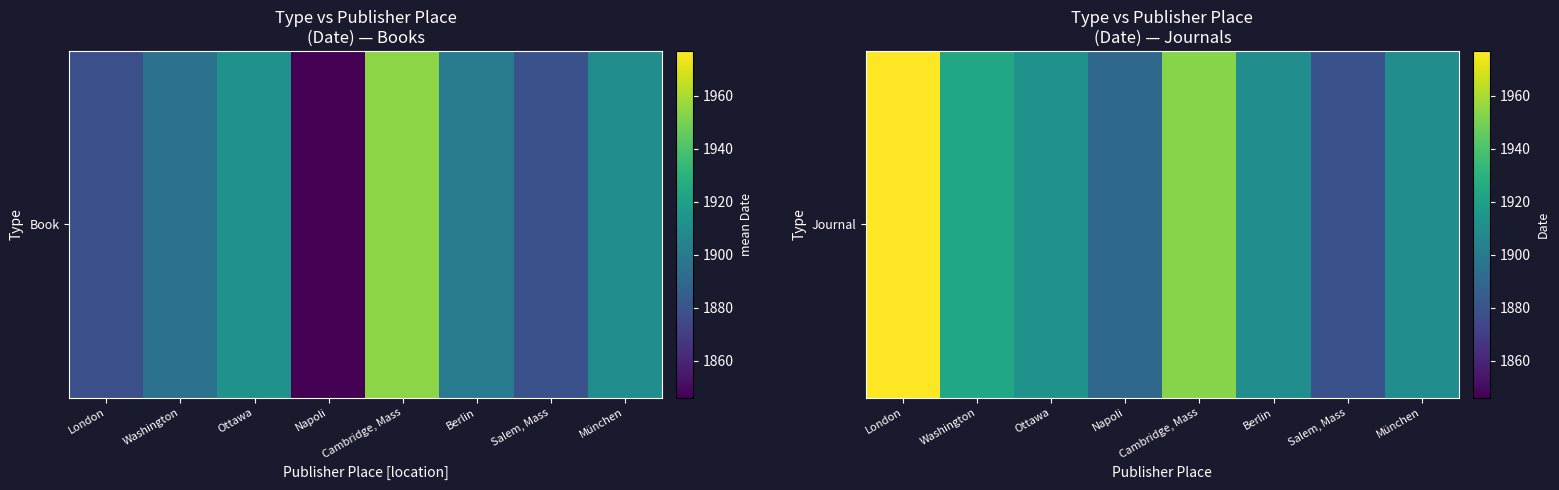

Which has a higher value, Napoli or München?

München